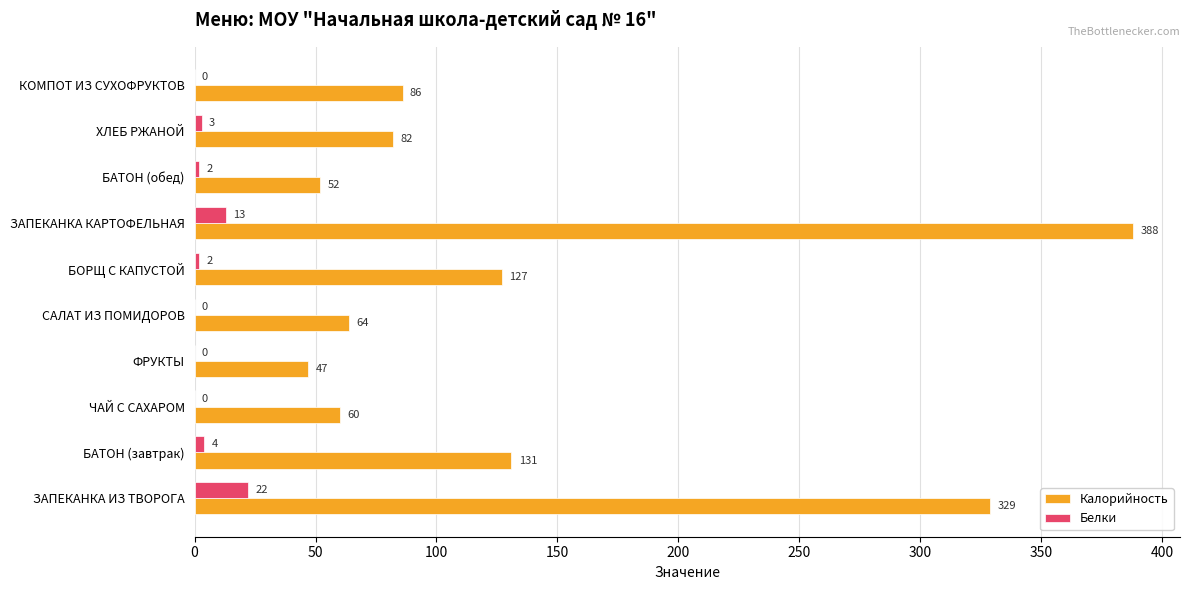

True or false: Калорийность has a value of 47 at ФРУКТЫ.

True